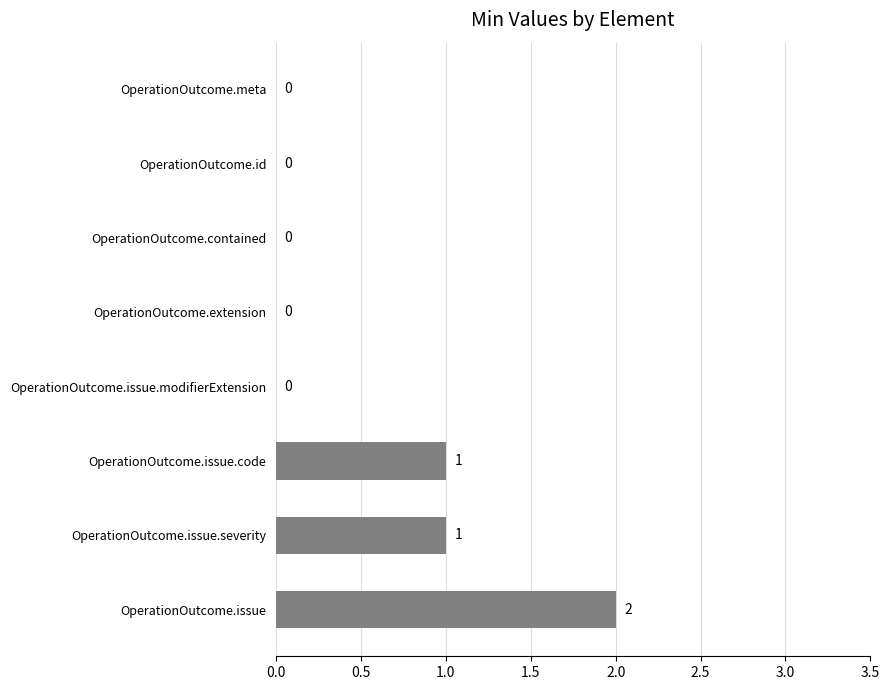

Between OperationOutcome.meta and OperationOutcome.issue.severity, which is larger?

OperationOutcome.issue.severity